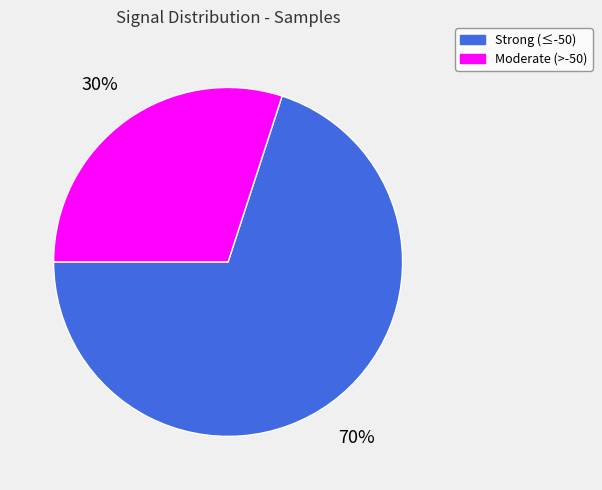

Approximately how many times larger is the value at Moderate (>-50) compared to Strong (≤-50)?

0.4